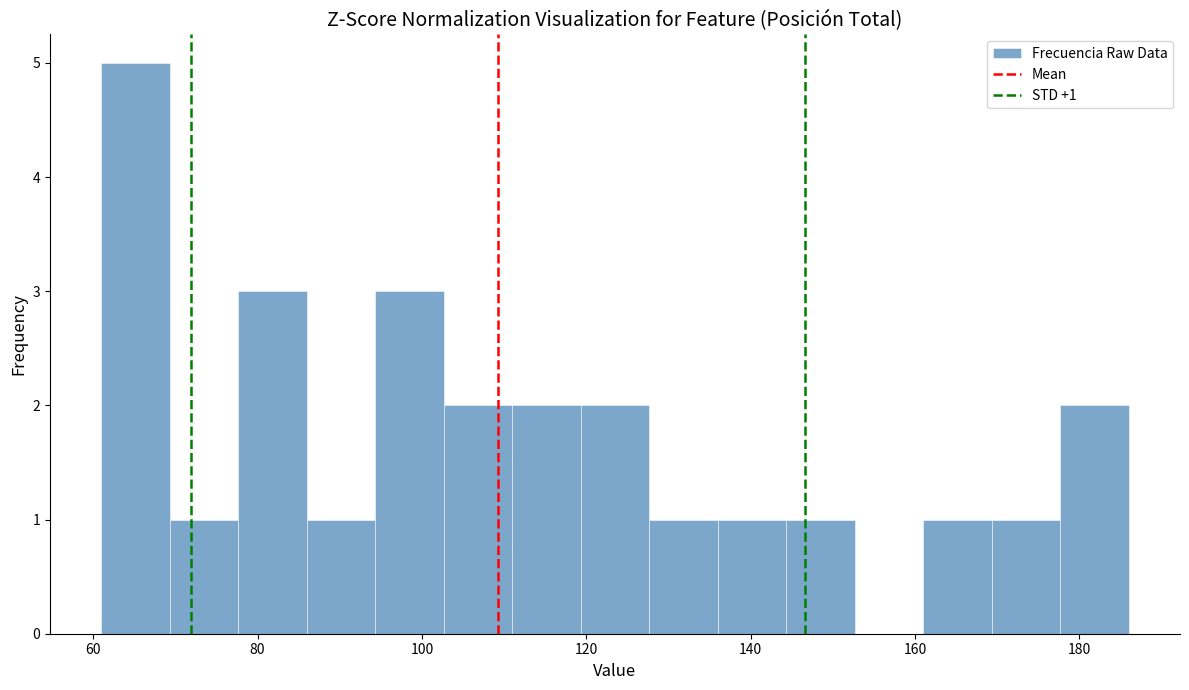

Which range on the x-axis has the tallest bar?

62 to 70